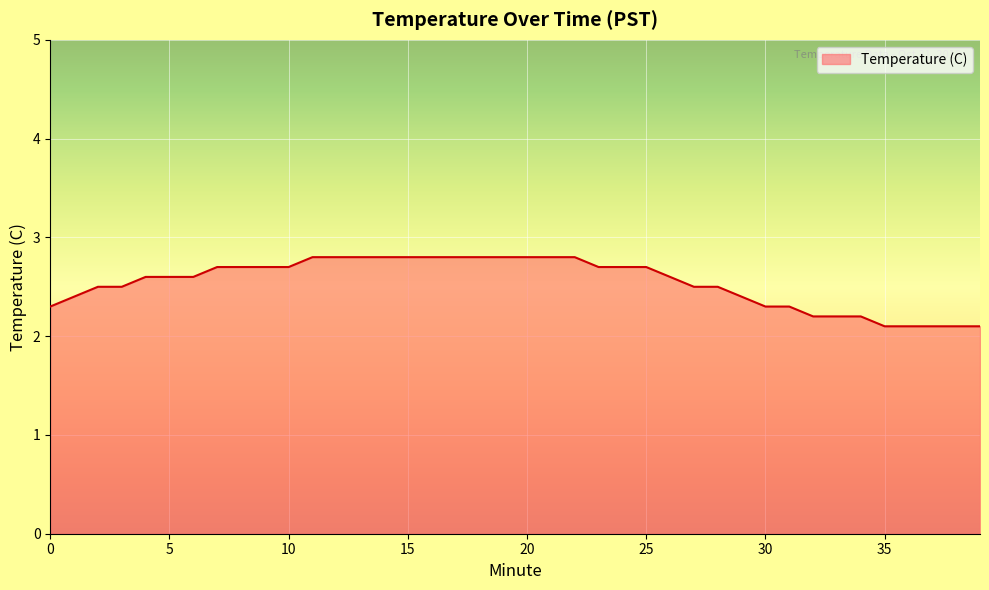

Reading left to right, what are all the values shown in this chart?

2.3	2.4	2.5	2.5	2.6	2.6	2.6	2.7	2.7	2.7	2.7	2.8	2.8	2.8	2.8	2.8	2.8	2.8	2.8	2.8	2.8	2.8	2.8	2.7	2.7	2.7	2.6	2.5	2.5	2.4	2.3	2.3	2.2	2.2	2.2	2.1	2.1	2.1	2.1	2.1